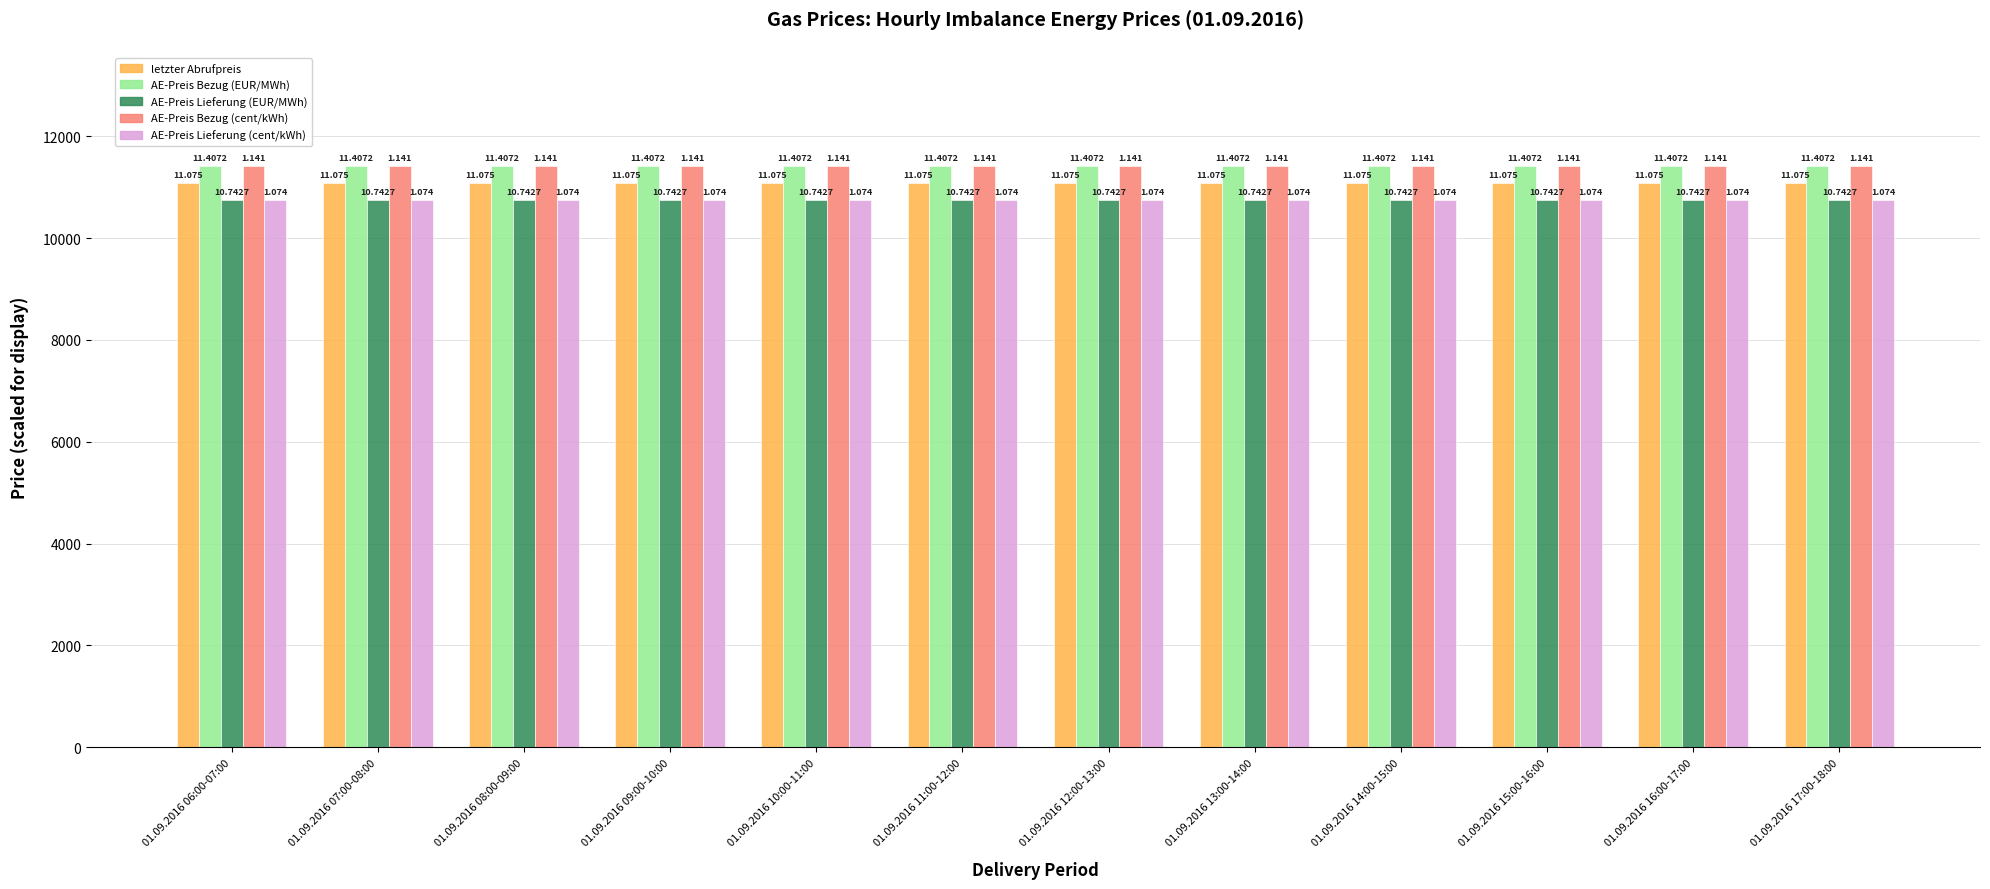

How many groups of bars are there?

12